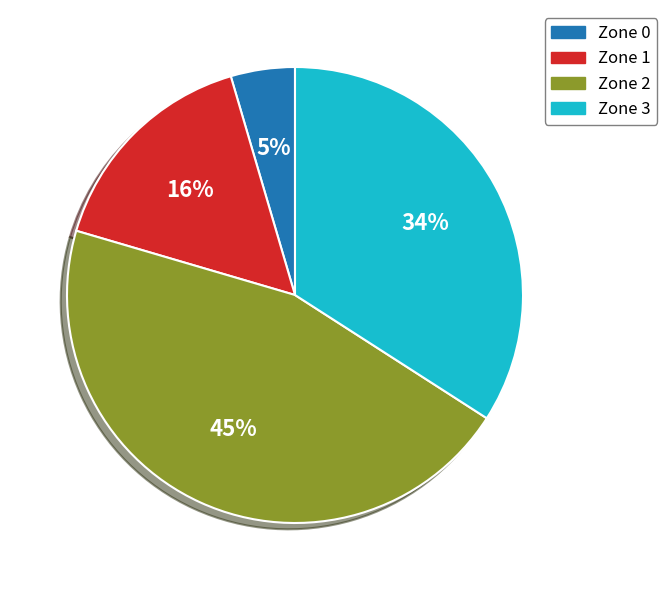

What is the smallest slice in the pie chart?

Zone 0